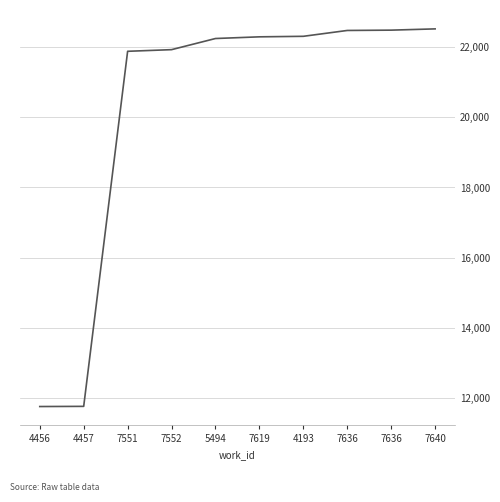

What is the difference between the maximum and second lowest values?

10777